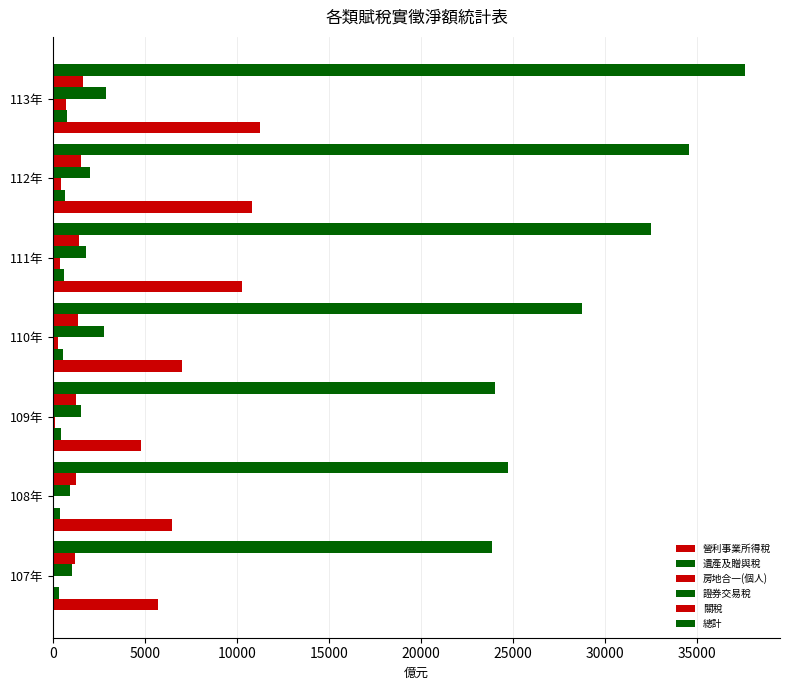

How many categories are shown in the chart?

7